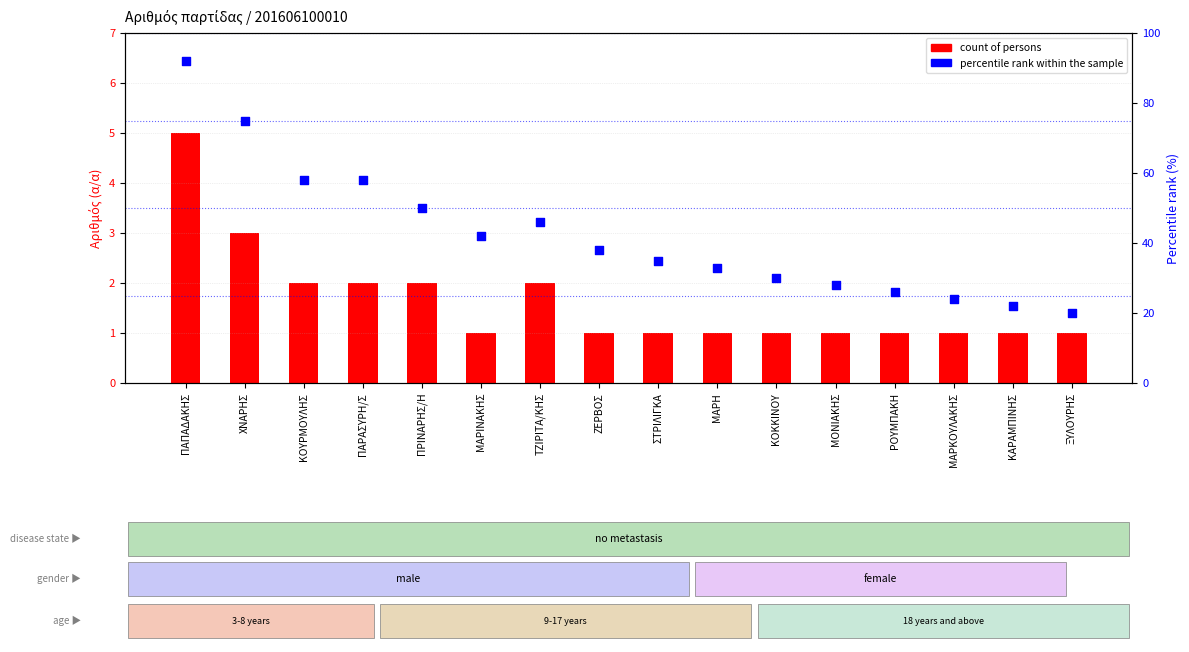

What is the total value across all series at ΧΝΑΡΗΣ?

78